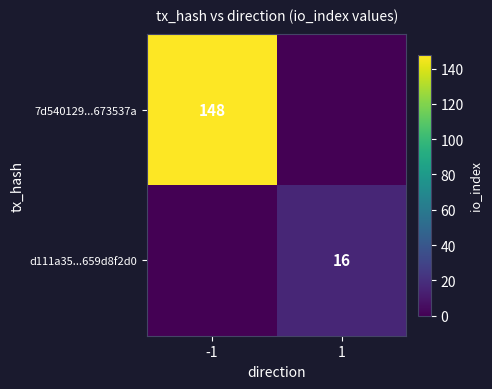

Is it true that d111a35...659d8f2d0 equals 16 at 1?

True